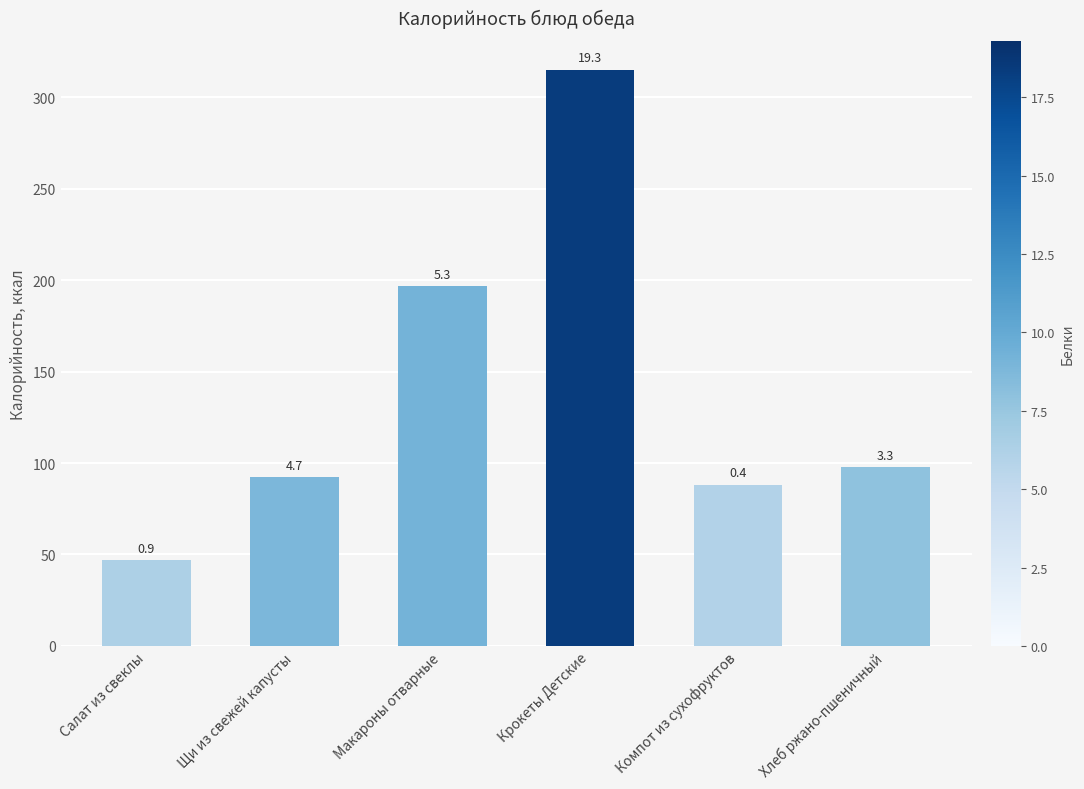

Where is the data nearest to the value 180?

Макароны отварные